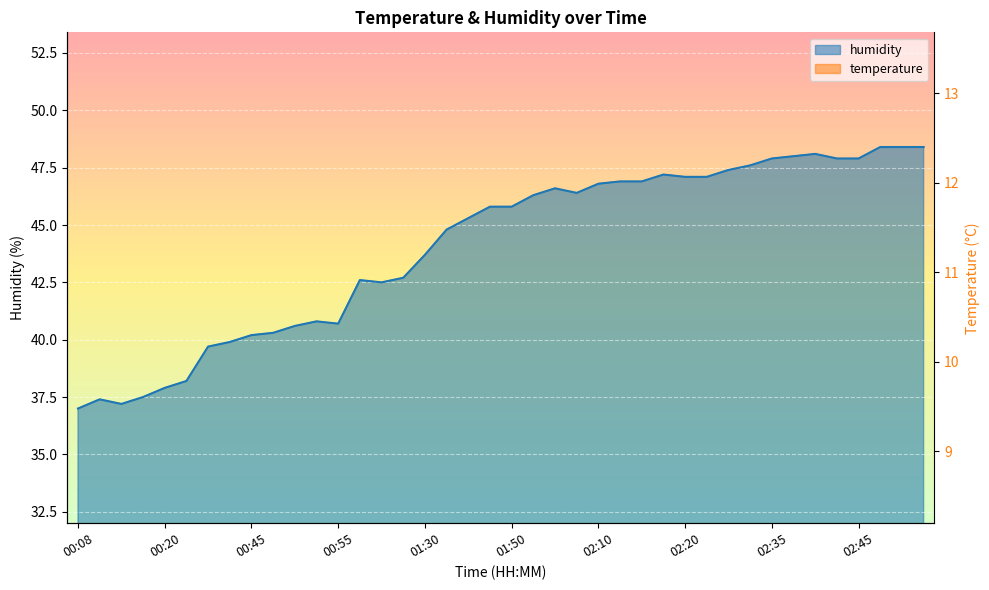

At which label does temperature reach its peak?

00:08